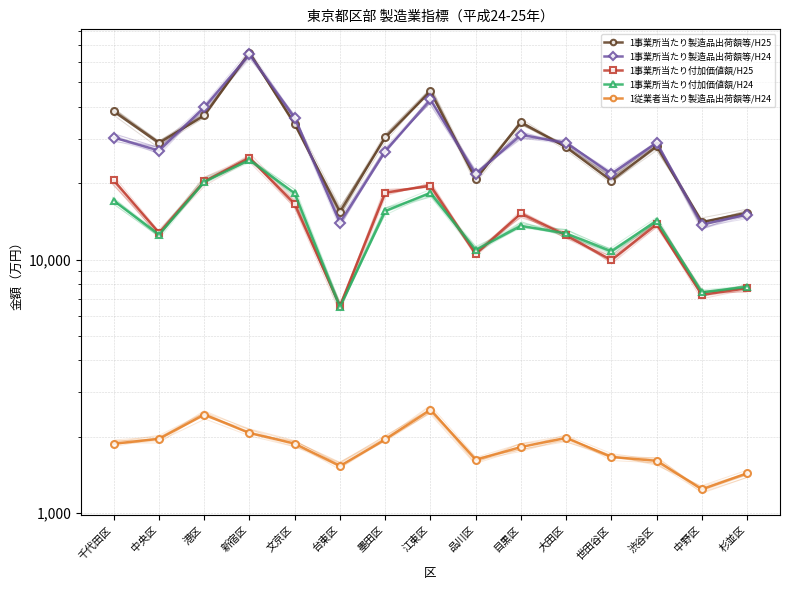

What is the difference between the highest and lowest values at 品川区?

20113.3